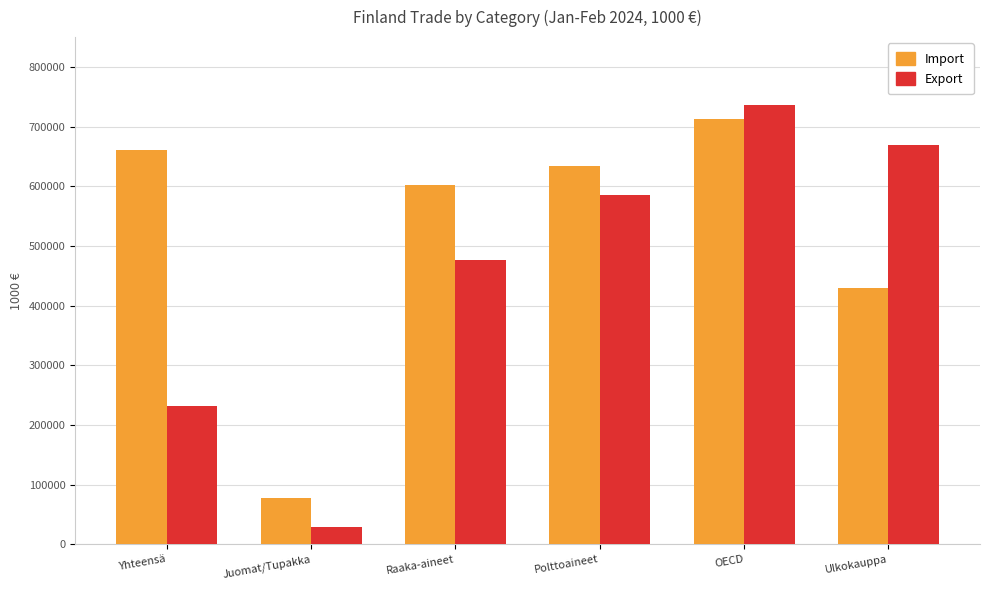

What is the difference between the second highest and minimum values in the Export series?

639169